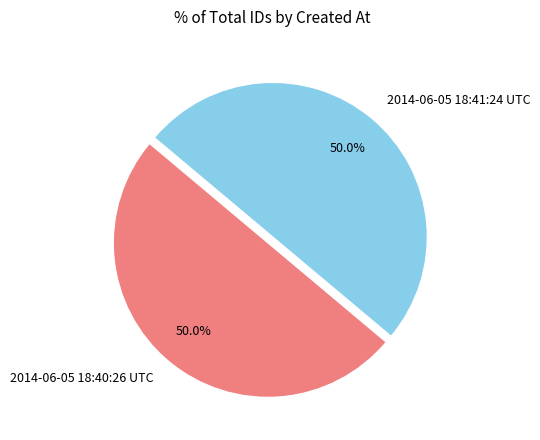

What is the total percentage of 2014-06-05 18:41:24 UTC and 2014-06-05 18:40:26 UTC?

100.0%